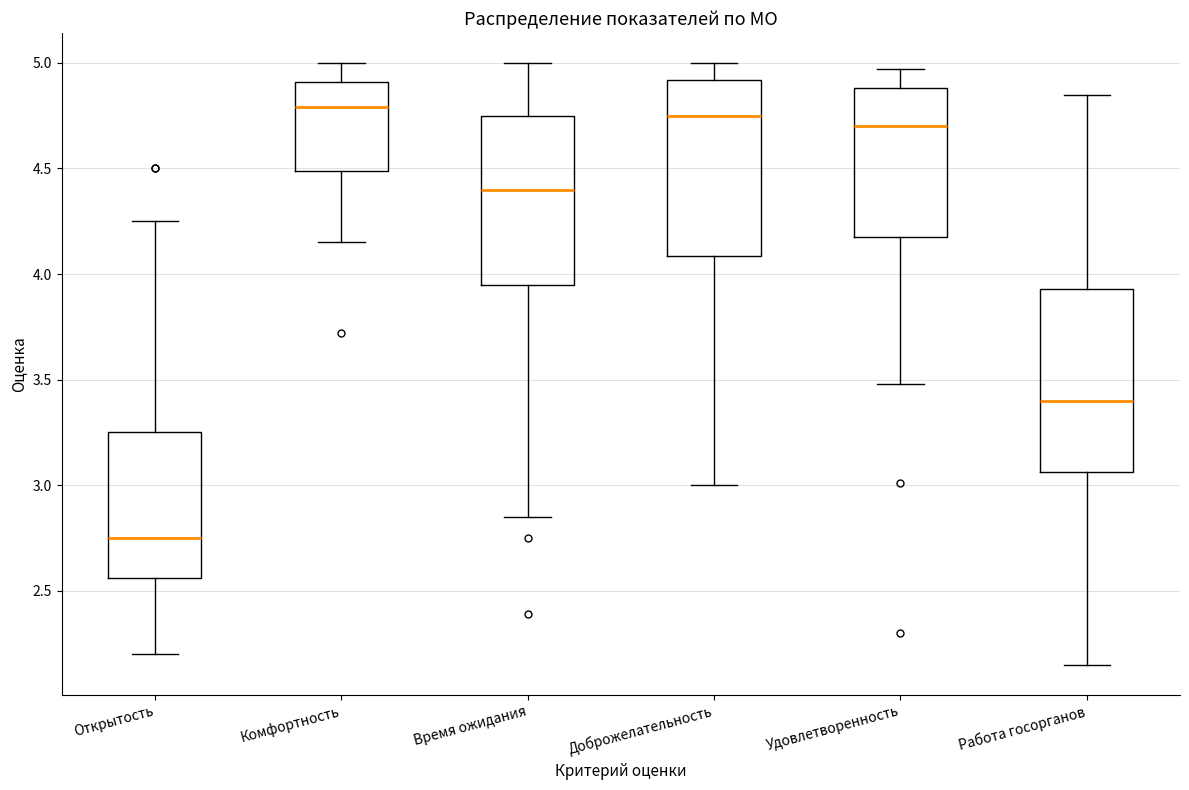

Reading left to right, transcribe this box plot: for each box, give where its median line is, the range the box spans, and where its two whiskers end, as read against the y-axis. The values are not printed on the chart, so give them approximately, as read against the axis.

Открытость: median 2.75, box 2.55 to 3.25, whiskers 2.20 to 4.25
Комфортность: median 4.80, box 4.50 to 4.90, whiskers 4.15 to 5.00
Время ожидания: median 4.40, box 3.95 to 4.75, whiskers 2.85 to 5.00
Доброжелательность: median 4.75, box 4.10 to 4.90, whiskers 3.00 to 5.00
Удовлетворенность: median 4.70, box 4.20 to 4.90, whiskers 3.50 to 4.95
Работа госорганов: median 3.40, box 3.05 to 3.95, whiskers 2.15 to 4.85